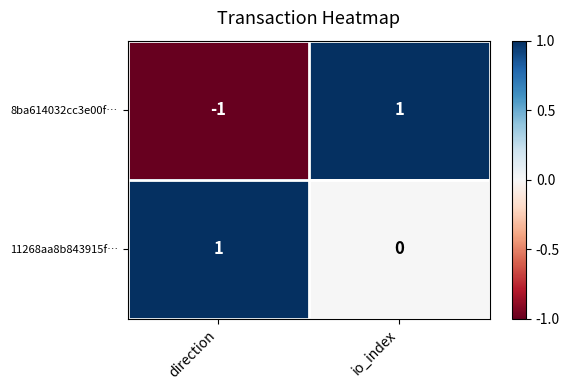

What is the greatest value displayed?

1